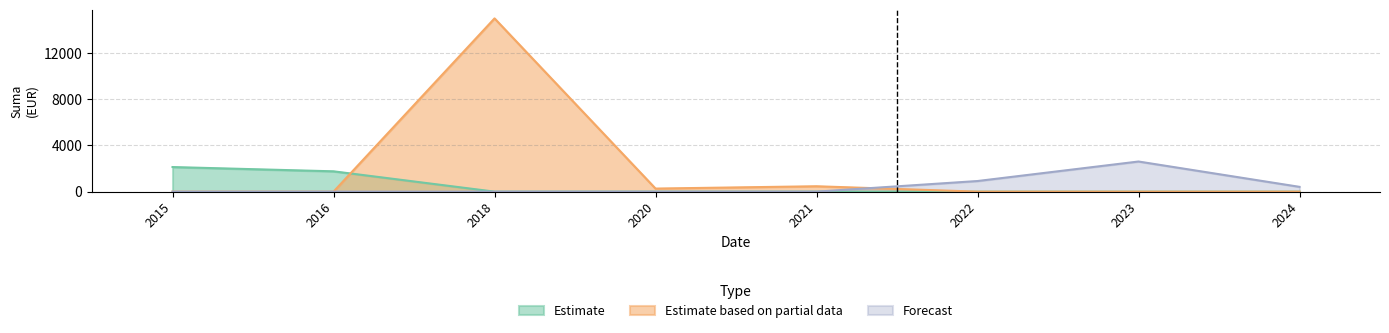

Which series has the largest total across all categories?

Estimate based on partial data